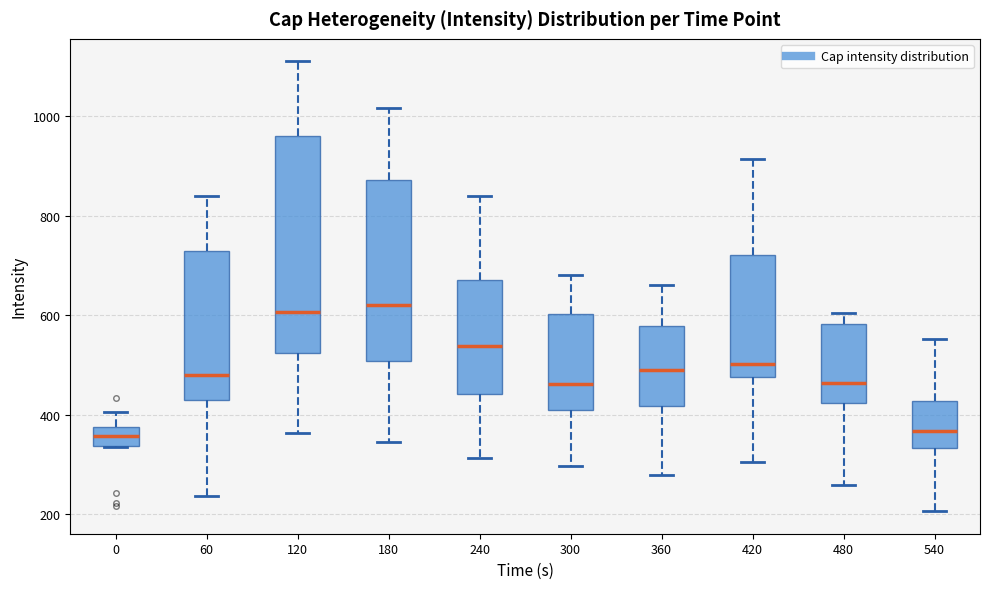

Reading left to right, read every box against the y-axis: the position of its median line, the range the box covers, and the ends of its whiskers. The values are not printed on the chart, so give them approximately, as read against the axis.

0: median 360, box 340 to 380, whiskers 340 to 400
60: median 480, box 420 to 720, whiskers 240 to 840
120: median 600, box 520 to 960, whiskers 360 to 1100
180: median 620, box 500 to 880, whiskers 340 to 1020
240: median 540, box 440 to 660, whiskers 320 to 840
300: median 460, box 400 to 600, whiskers 300 to 680
360: median 480, box 420 to 580, whiskers 280 to 660
420: median 500, box 480 to 720, whiskers 300 to 920
480: median 460, box 420 to 580, whiskers 260 to 600
540: median 360, box 340 to 420, whiskers 200 to 560